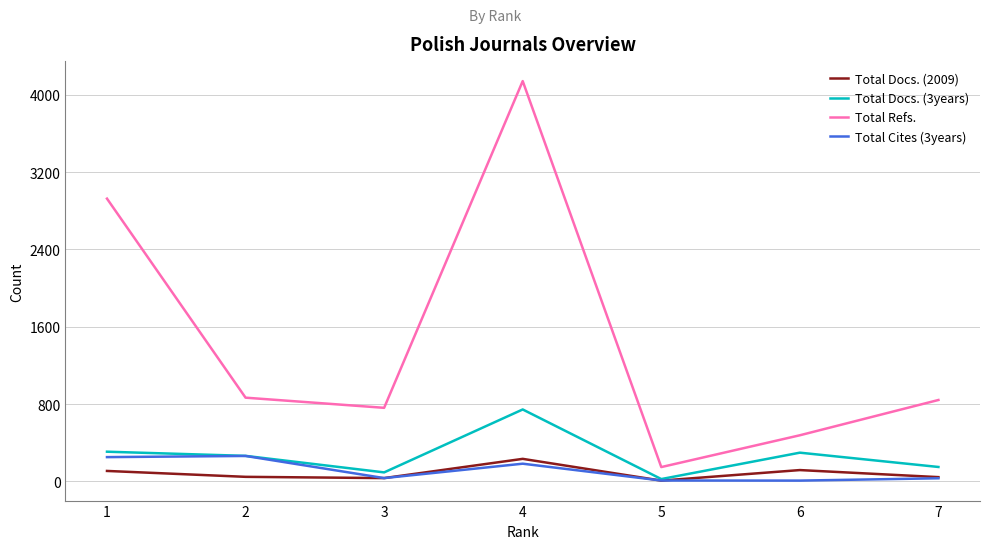

Which series has the widest spread of values?

Total Refs.